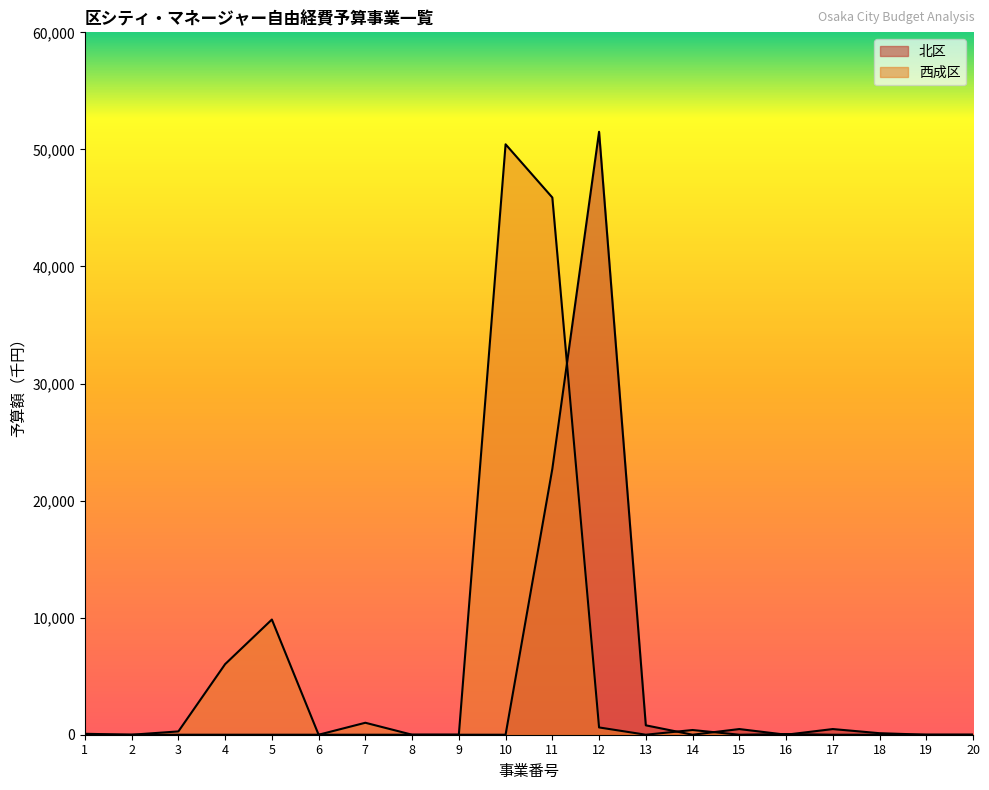

Does the chart have visible grid lines?

No